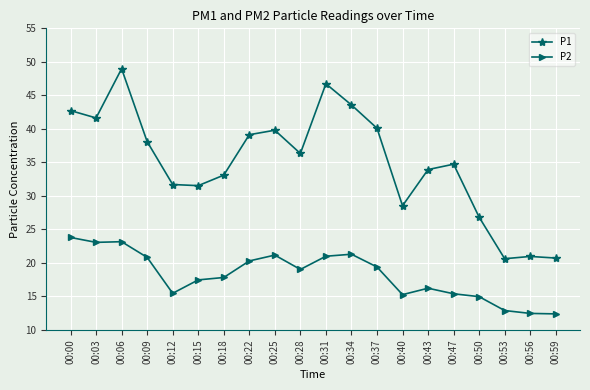

Rank the series at 00:50 from lowest to highest value.

P2, P1